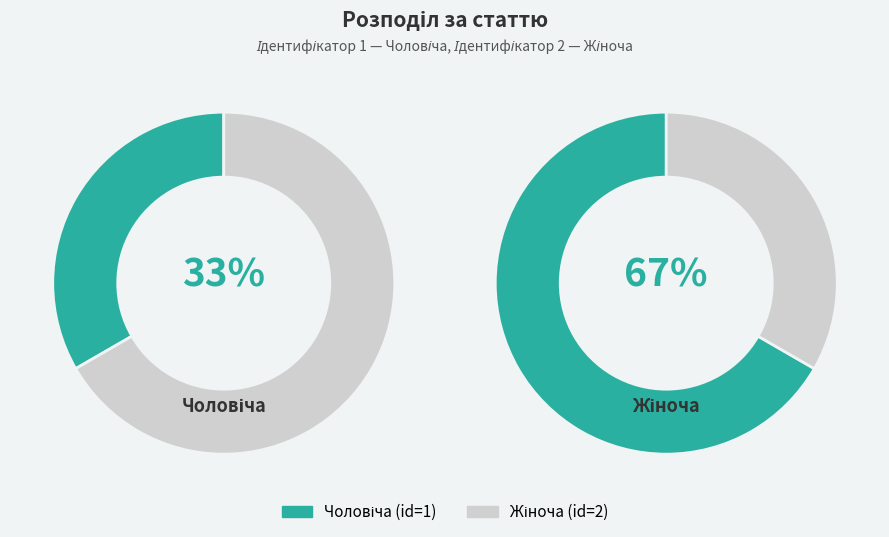

What portion of the pie excludes Чоловіча?

66.7%